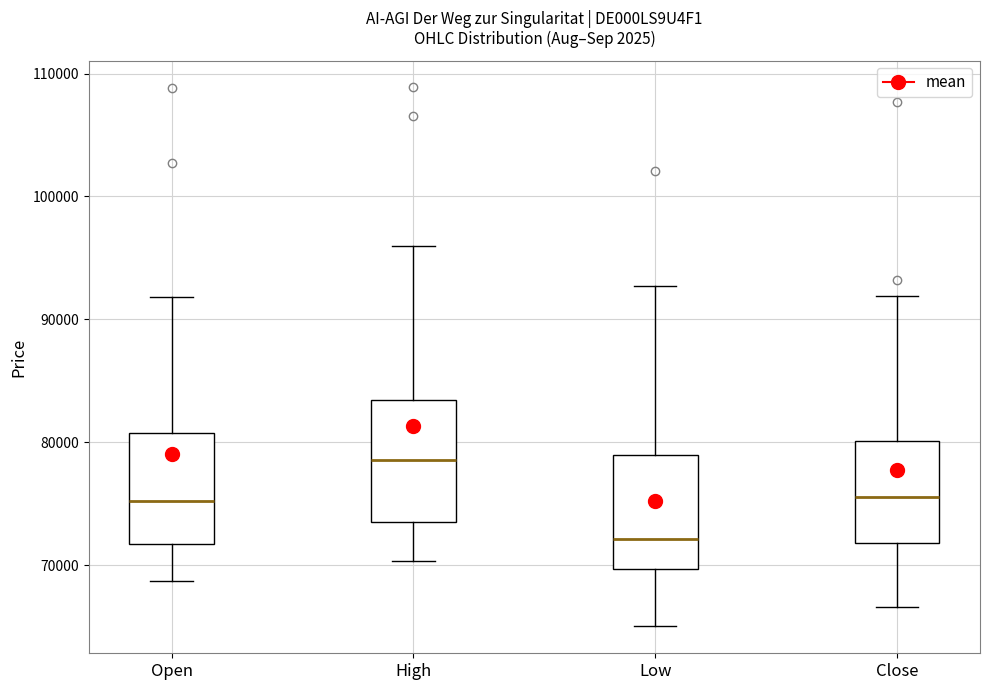

Which box has the highest median line?

High